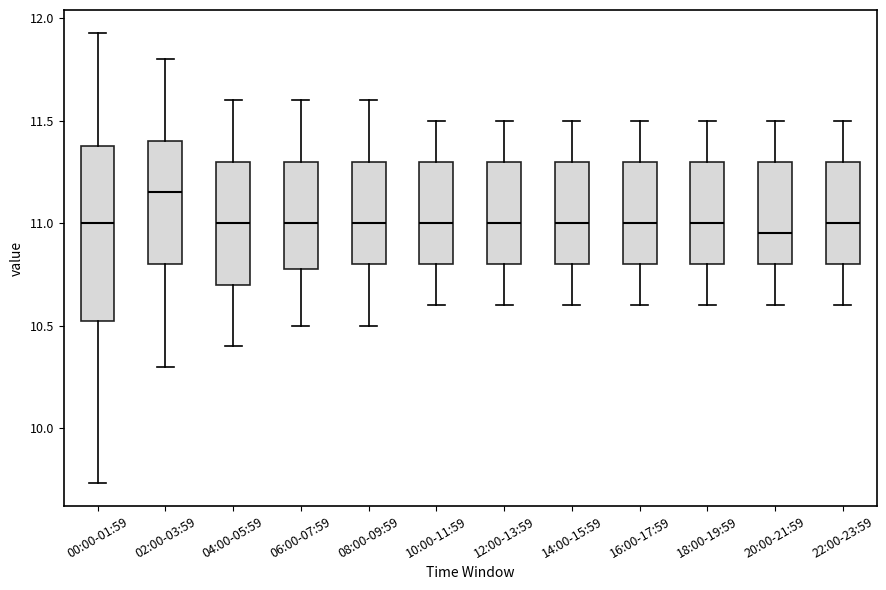

Reading left to right, transcribe this box plot: for each box, give where its median line is, the range the box spans, and where its two whiskers end, as read against the y-axis. The values are not printed on the chart, so give them approximately, as read against the axis.

00:00-01:59: median 11.00, box 10.50 to 11.40, whiskers 9.75 to 11.95
02:00-03:59: median 11.15, box 10.80 to 11.40, whiskers 10.30 to 11.80
04:00-05:59: median 11.00, box 10.70 to 11.30, whiskers 10.40 to 11.60
06:00-07:59: median 11.00, box 10.80 to 11.30, whiskers 10.50 to 11.60
08:00-09:59: median 11.00, box 10.80 to 11.30, whiskers 10.50 to 11.60
10:00-11:59: median 11.00, box 10.80 to 11.30, whiskers 10.60 to 11.50
12:00-13:59: median 11.00, box 10.80 to 11.30, whiskers 10.60 to 11.50
14:00-15:59: median 11.00, box 10.80 to 11.30, whiskers 10.60 to 11.50
16:00-17:59: median 11.00, box 10.80 to 11.30, whiskers 10.60 to 11.50
18:00-19:59: median 11.00, box 10.80 to 11.30, whiskers 10.60 to 11.50
20:00-21:59: median 10.95, box 10.80 to 11.30, whiskers 10.60 to 11.50
22:00-23:59: median 11.00, box 10.80 to 11.30, whiskers 10.60 to 11.50